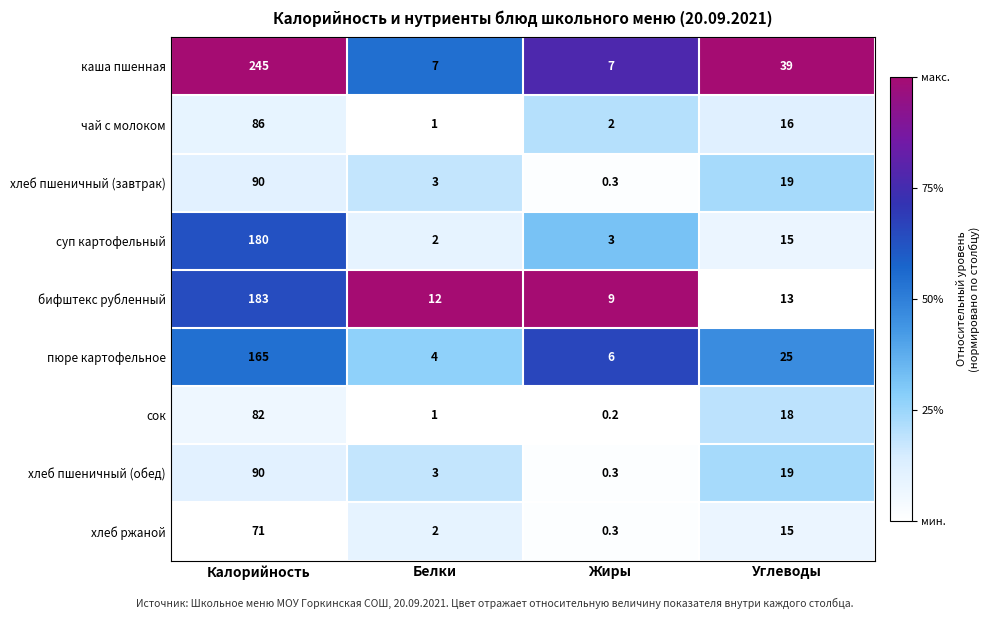

True or false: хлеб пшеничный (обед) has a value of 90.0 at Калорийность.

True